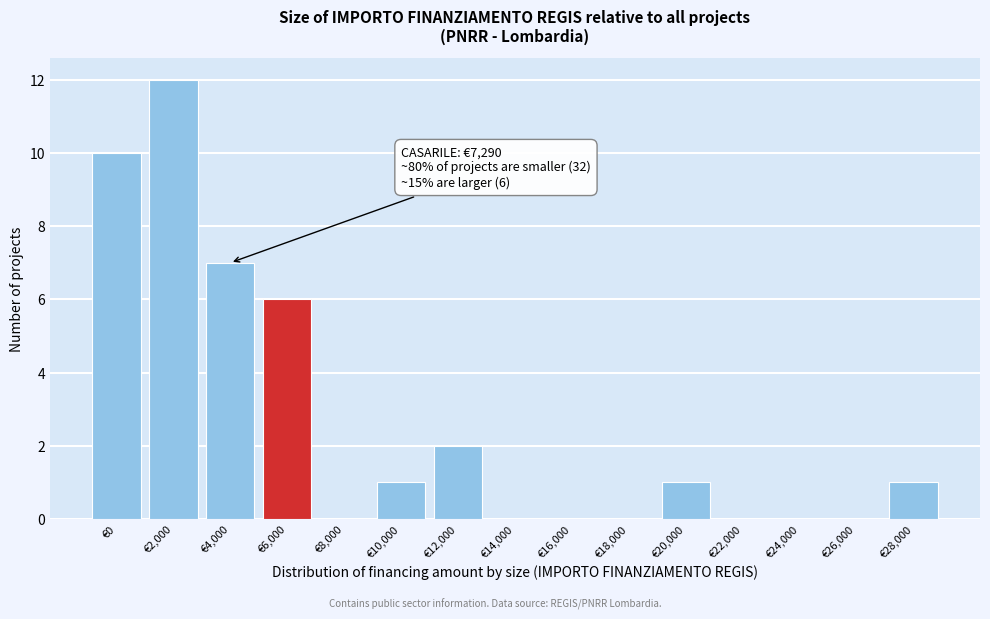

Reading left to right, extract all data points from this chart.

€0=10	€2,000=12	€4,000=7	€6,000=6	€8,000=0	€10,000=1	€12,000=2	€14,000=0	€16,000=0	€18,000=0	€20,000=1	€22,000=0	€24,000=0	€26,000=0	€28,000=1